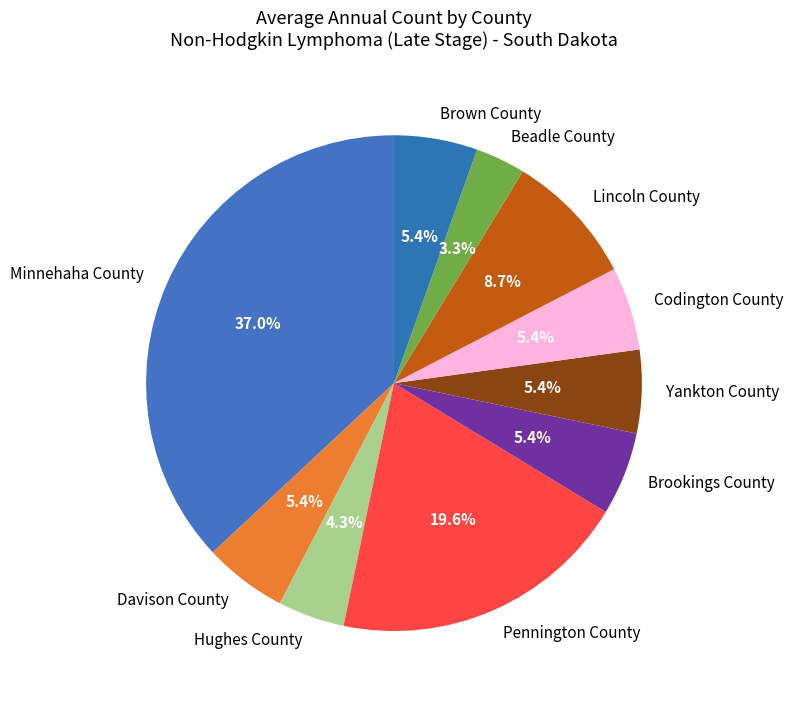

What is the smallest slice in the pie chart?

Beadle County